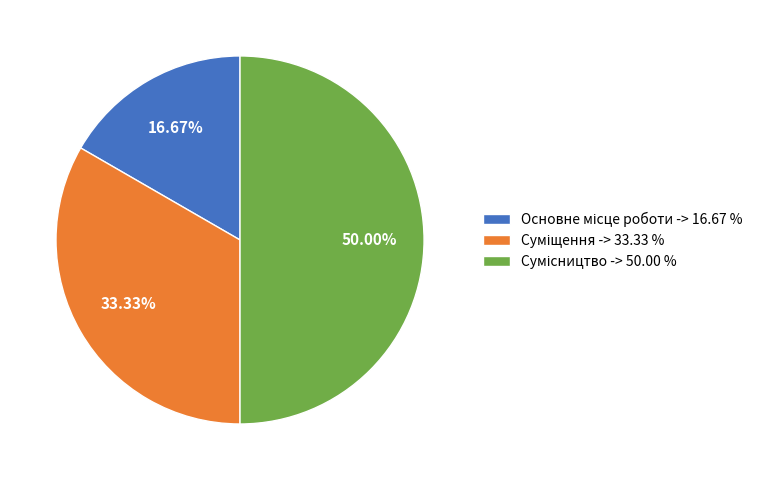

How many slices are in this pie chart?

3